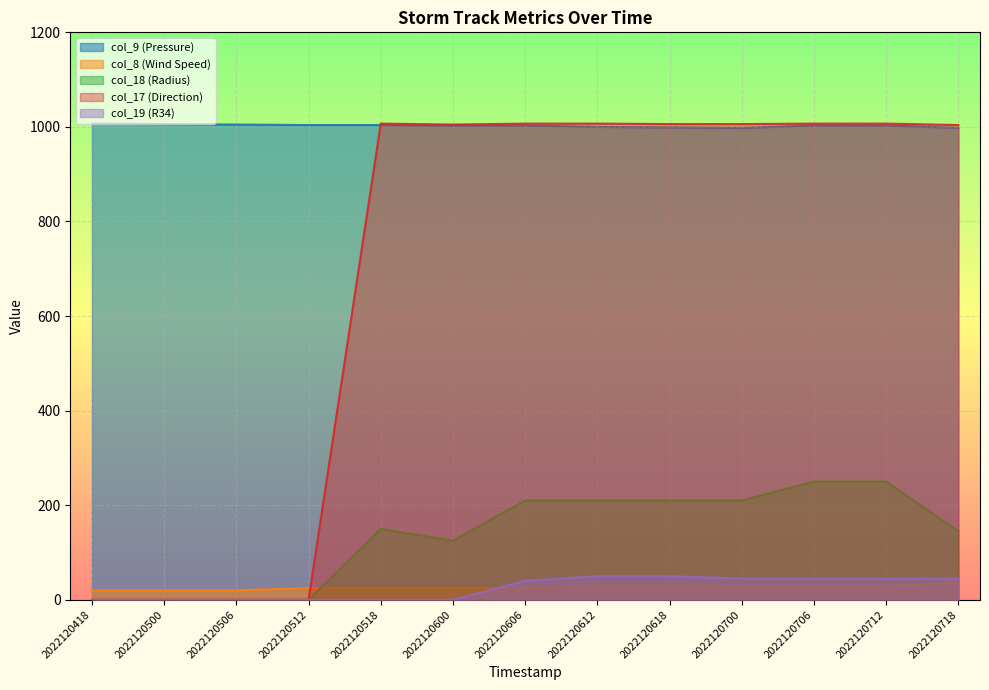

Between 2022120518 and 2022120618, which series saw the biggest shift?

col_18 (Radius)